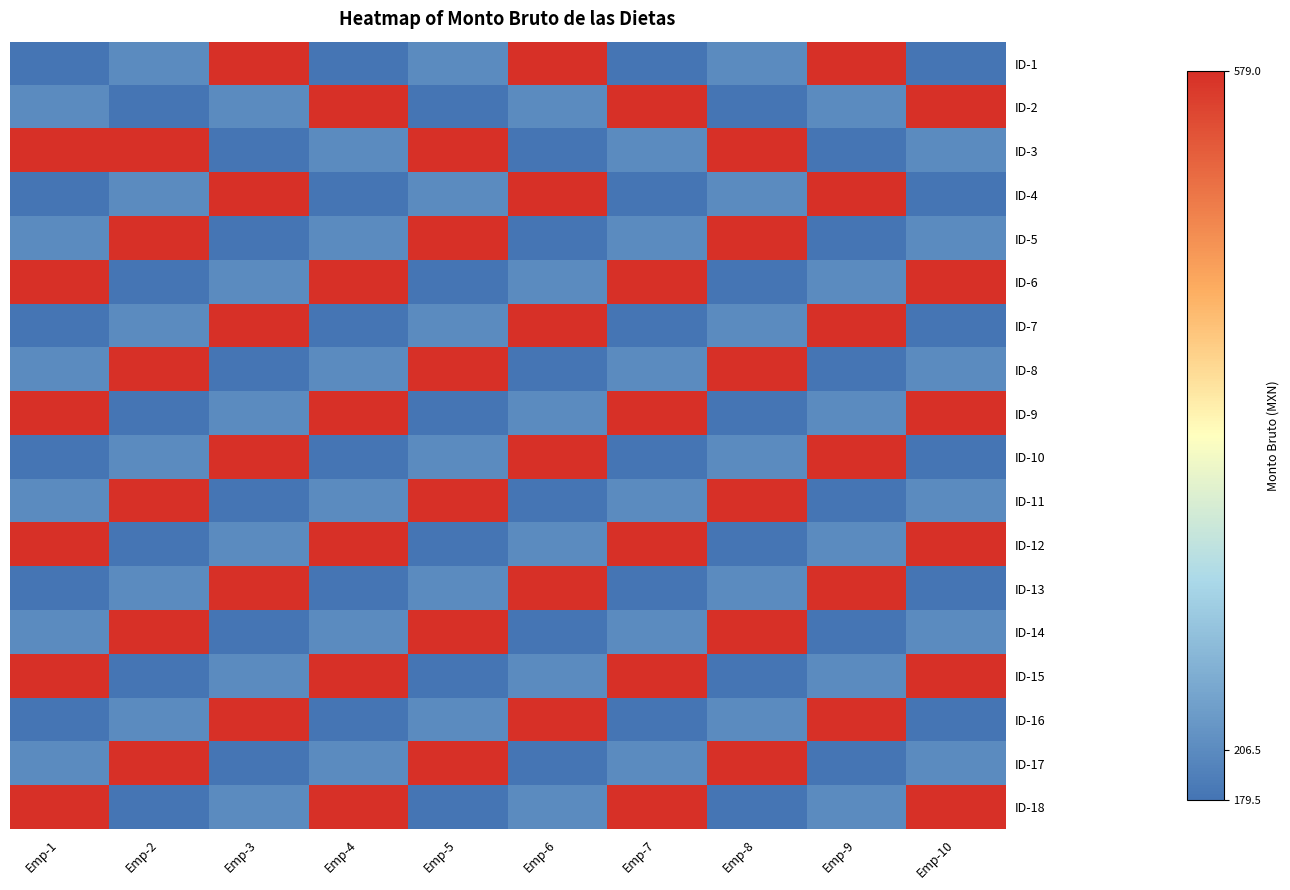

Which has a higher value, Emp-3 or Emp-1?

Emp-3